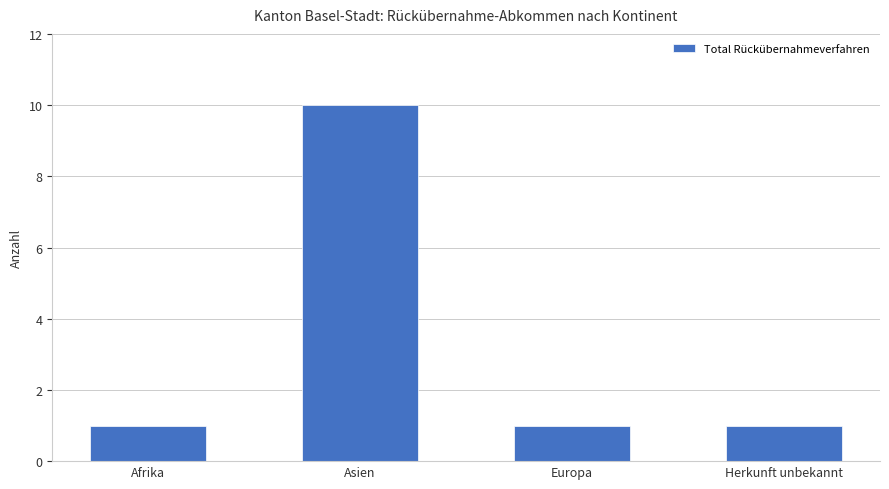

What value does the data have at Asien?

10